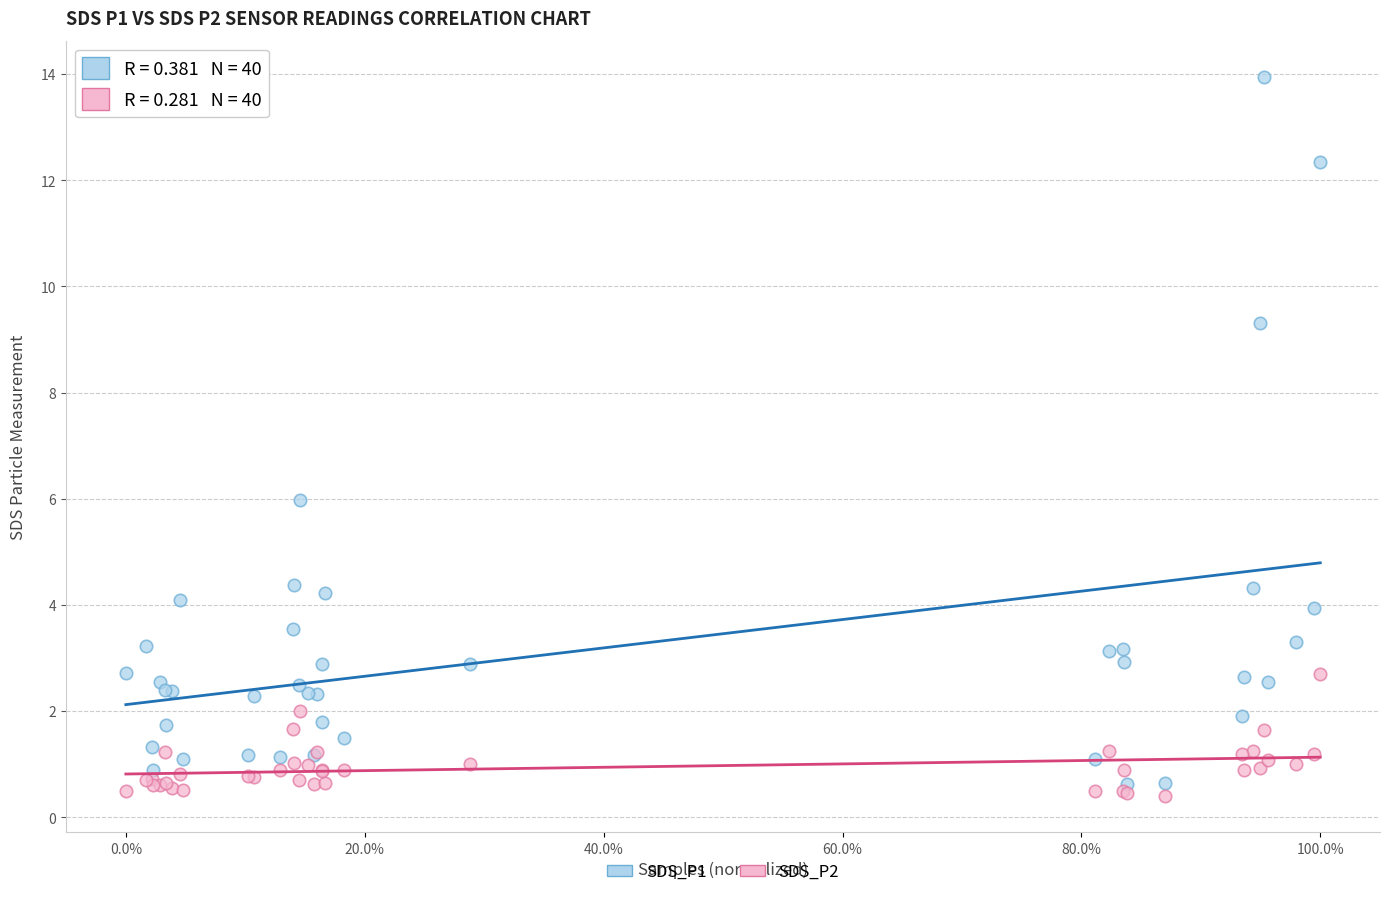

What are all the series names shown in the legend?

SDS_P1, SDS_P2